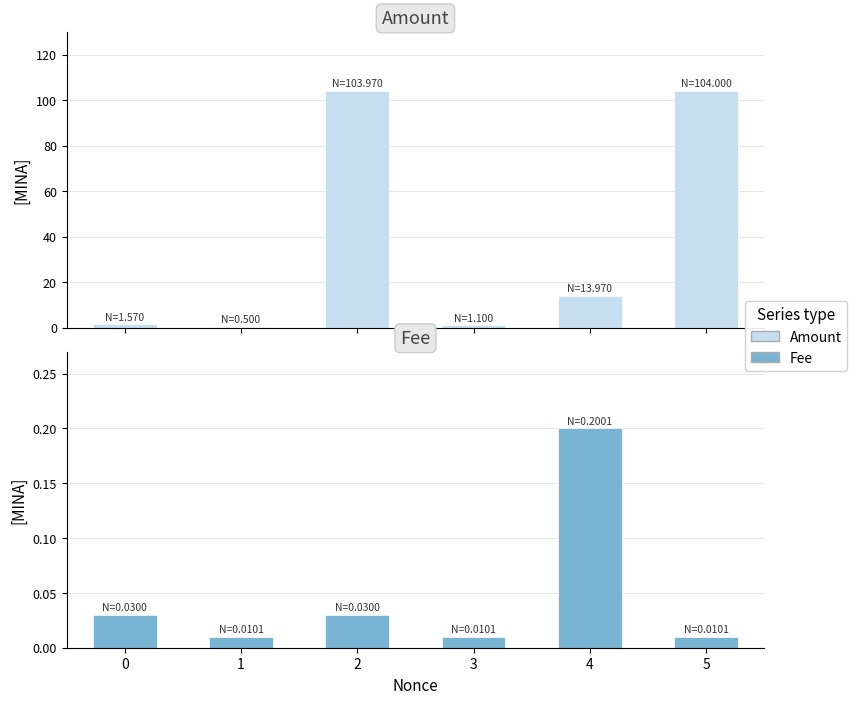

What is the value of the Amount bar at the 1st from the left?

1.6